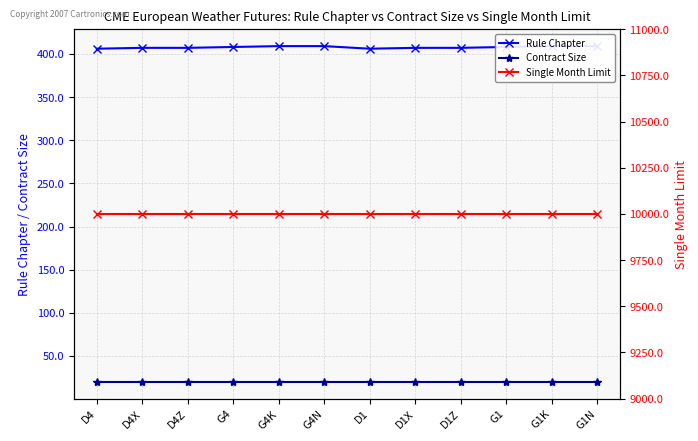

Count the Rule Chapter values in the range 407 to 409.

10